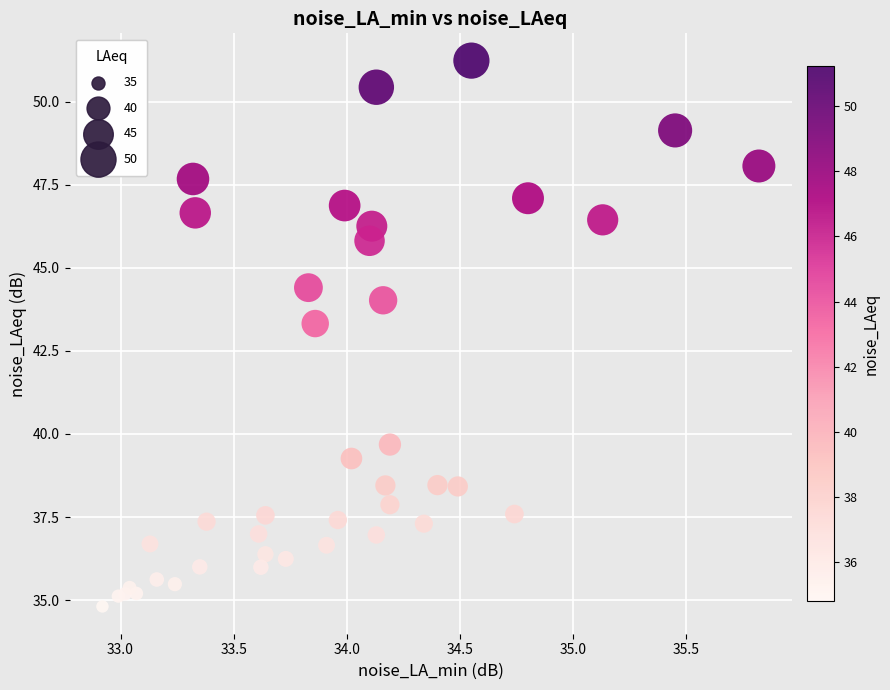

What Y value in the scatter plot is closest to 43?

43.3